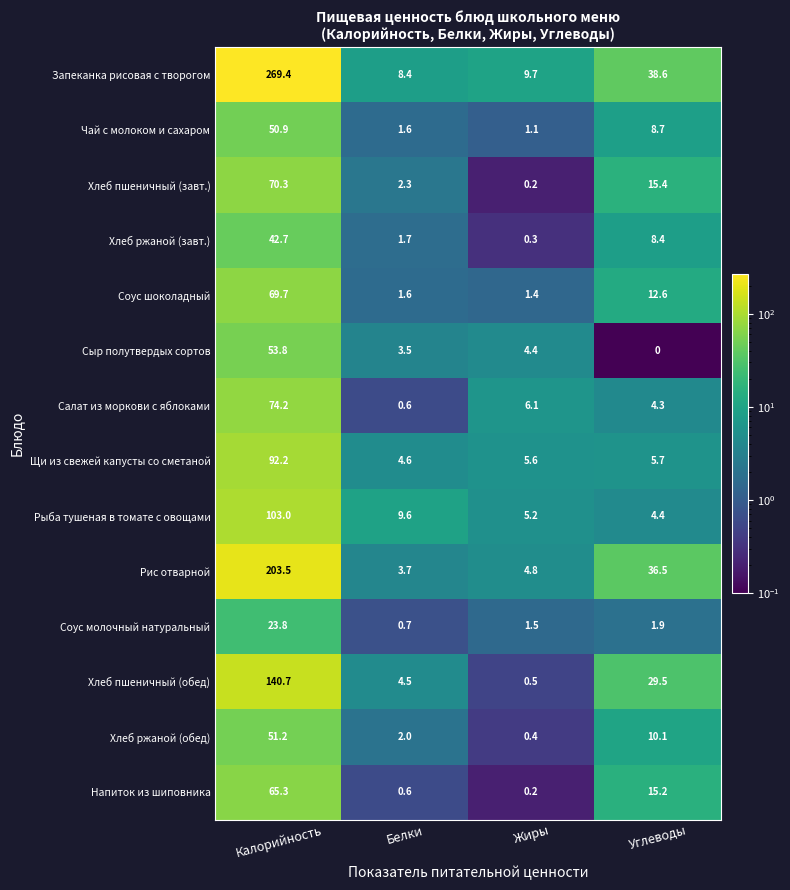

Is it true that Рыба тушеная в томате с овощами equals 5.2 at Жиры?

True